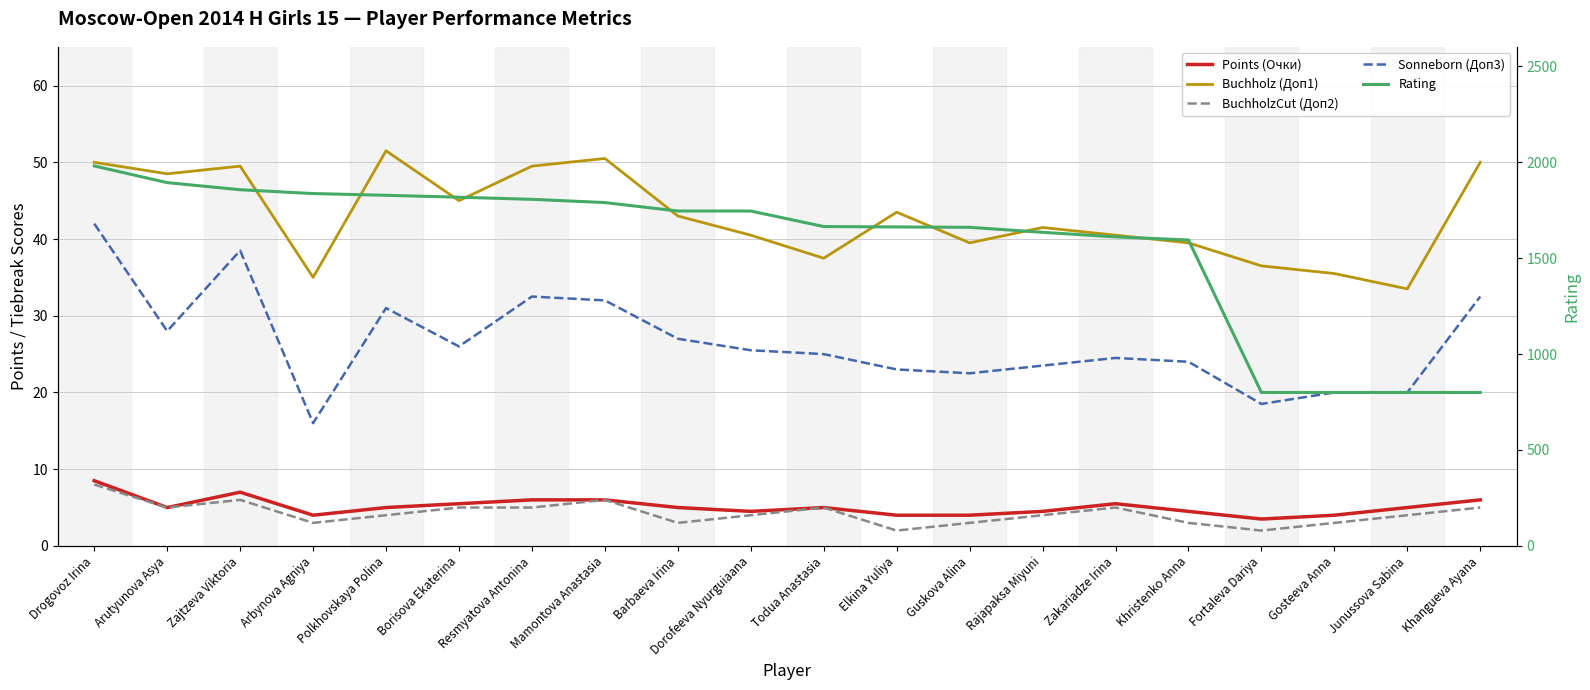

What is the label of the 18th point from the right?

Zajtzeva Viktoria